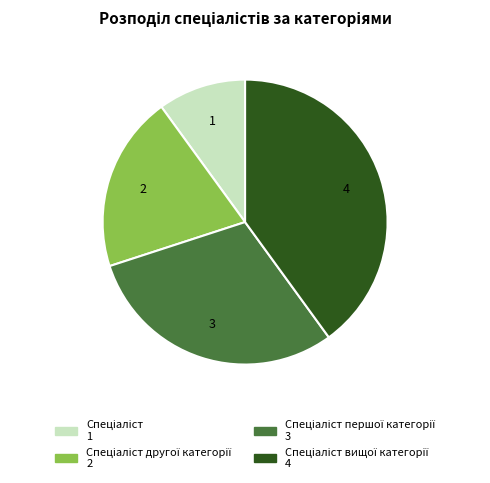

How many segments does this pie chart have?

4